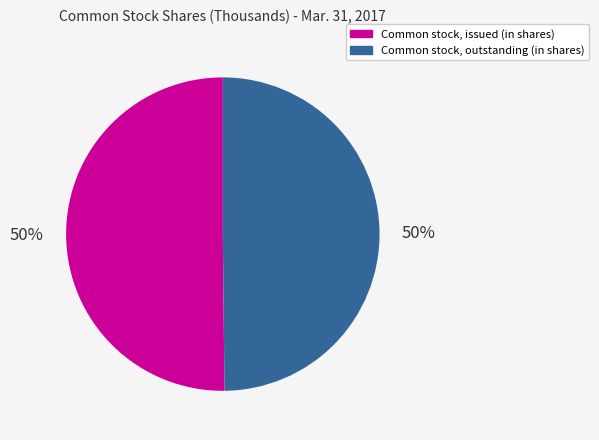

Approximately how many times larger is the value at Common stock, outstanding (in shares) compared to Common stock, issued (in shares)?

1.0